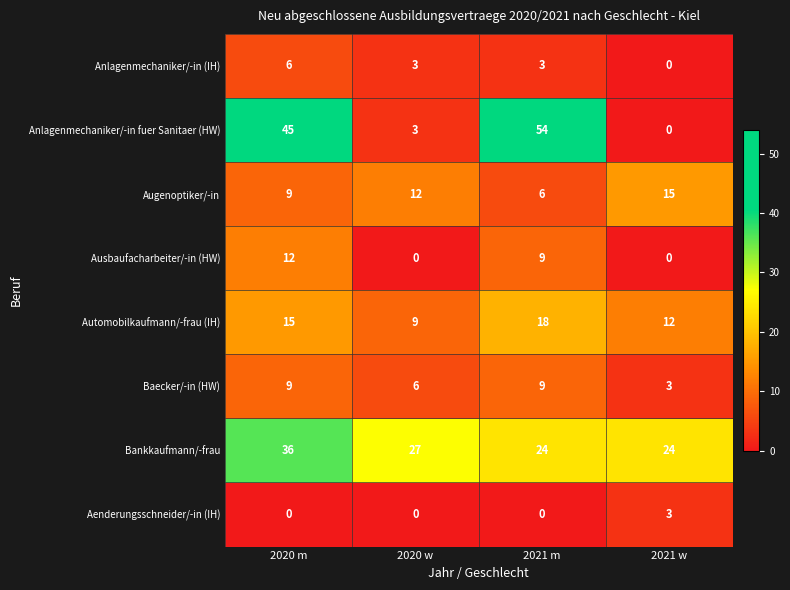

How many data points does each series have?

4